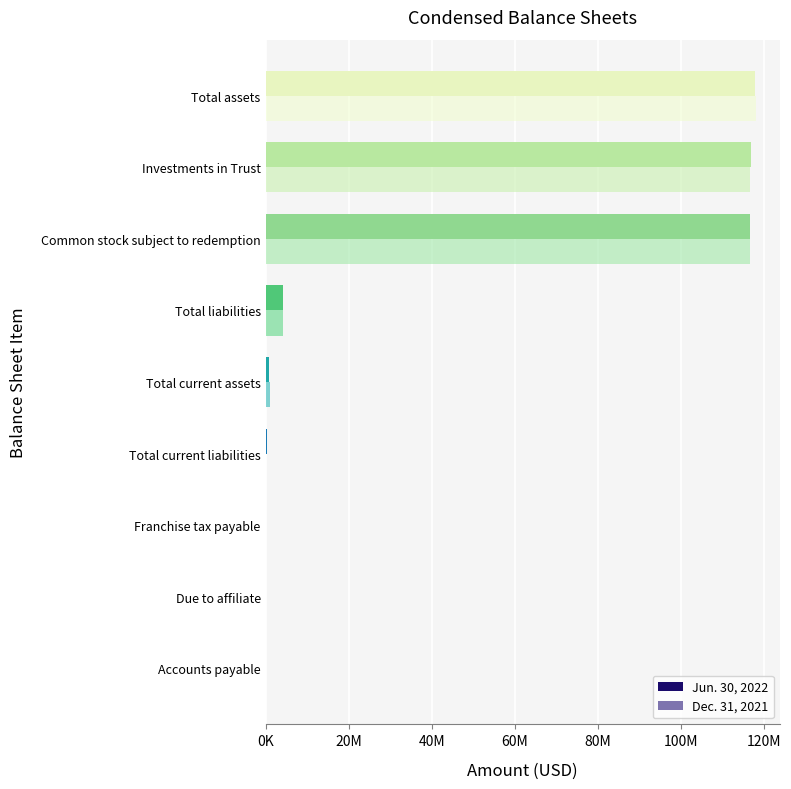

What are all the series names shown in the legend?

Jun. 30, 2022, Dec. 31, 2021